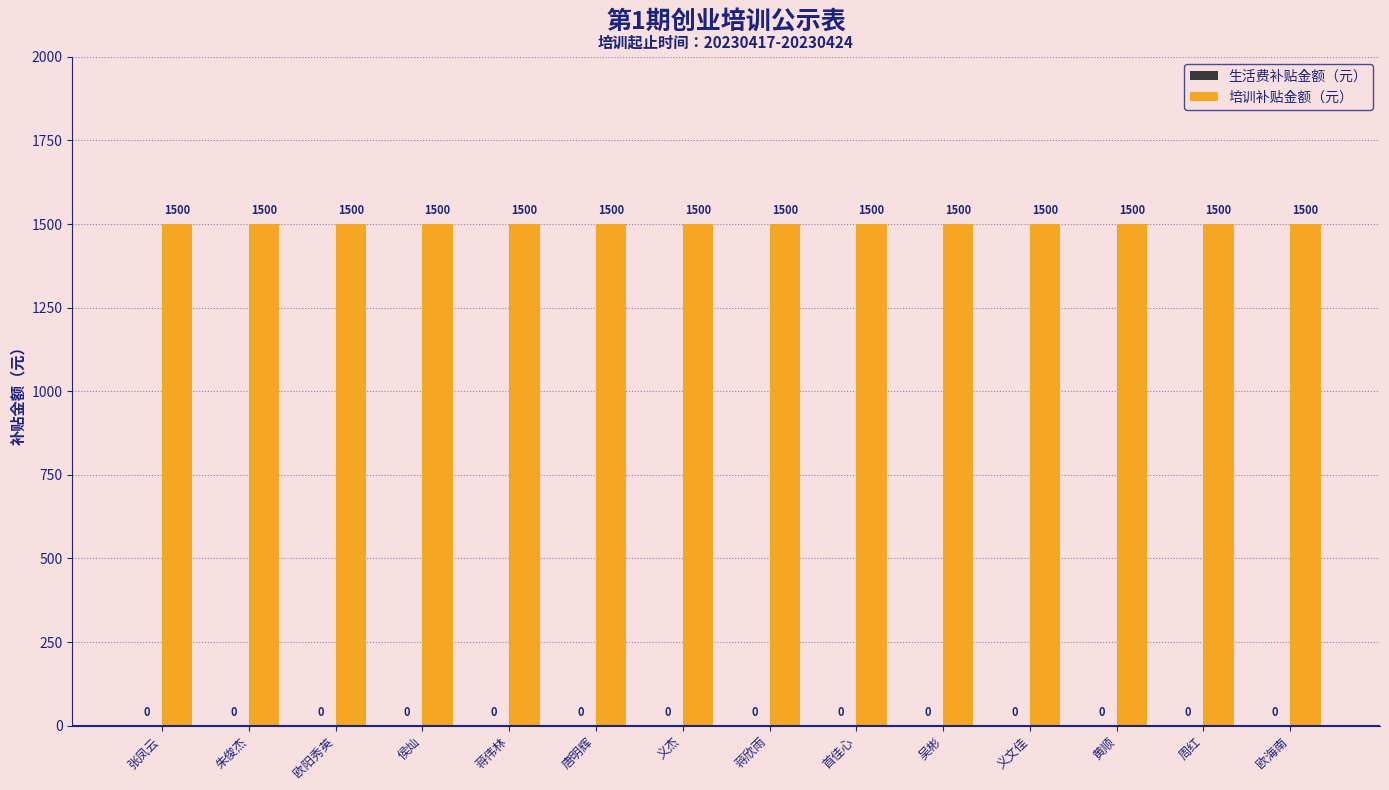

Which series has the largest total across all categories?

培训补贴金额（元）